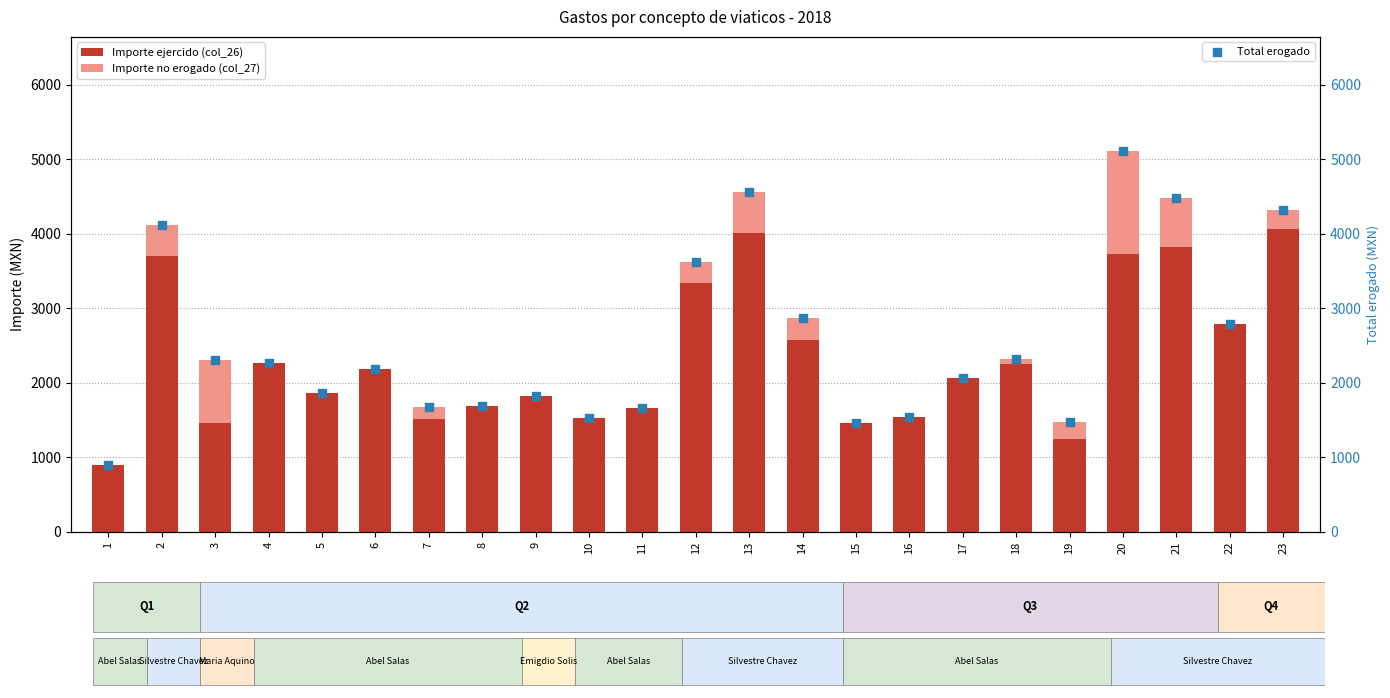

At which category is the sum across all series the highest?

20